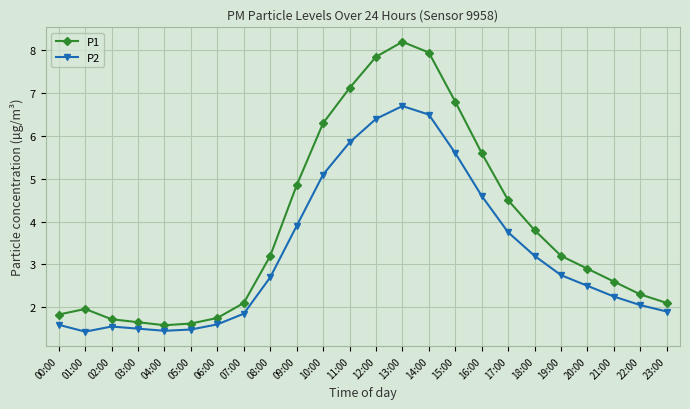

At how many categories does at least one series exceed 4?

9